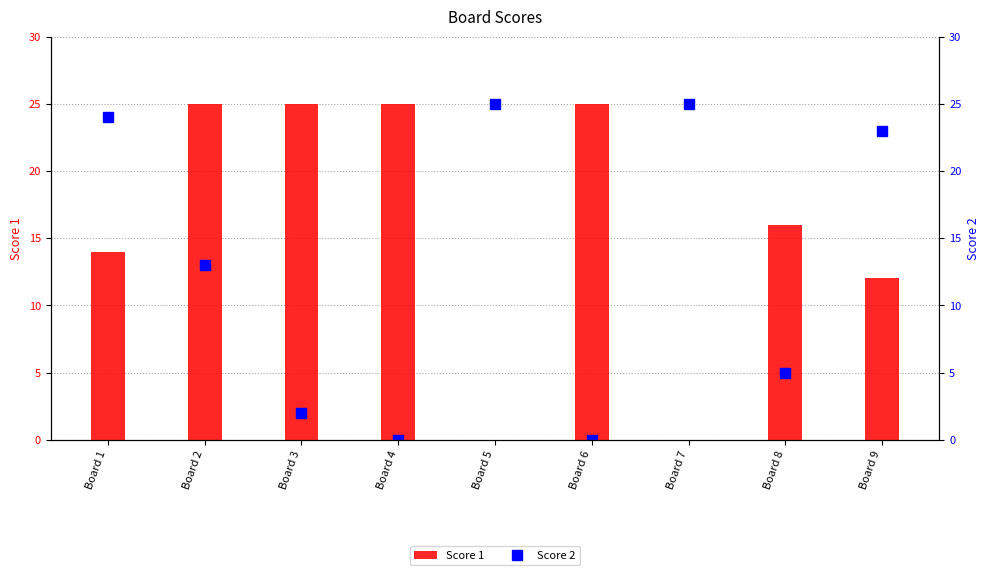

List the series in order of their peak value, highest first.

Score 1, Score 2